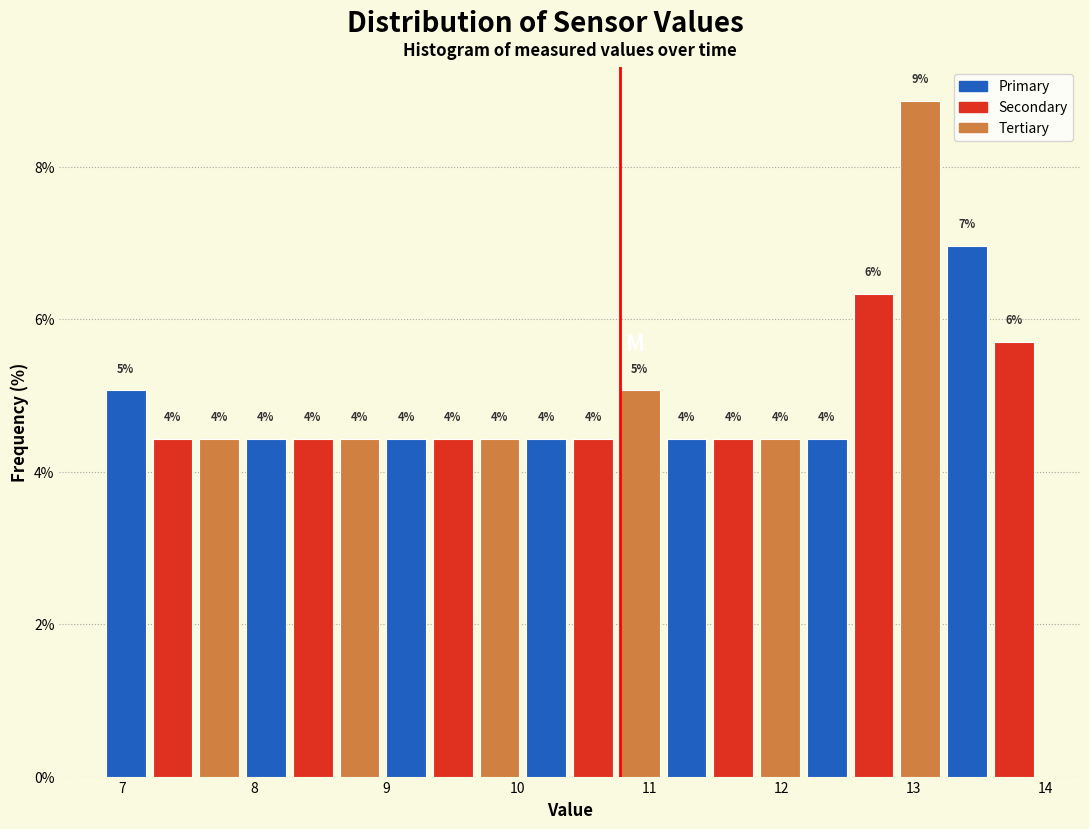

Around what value on the x-axis is the tallest bar? Give the approximate position of its centre, as read against the axis.

13.1